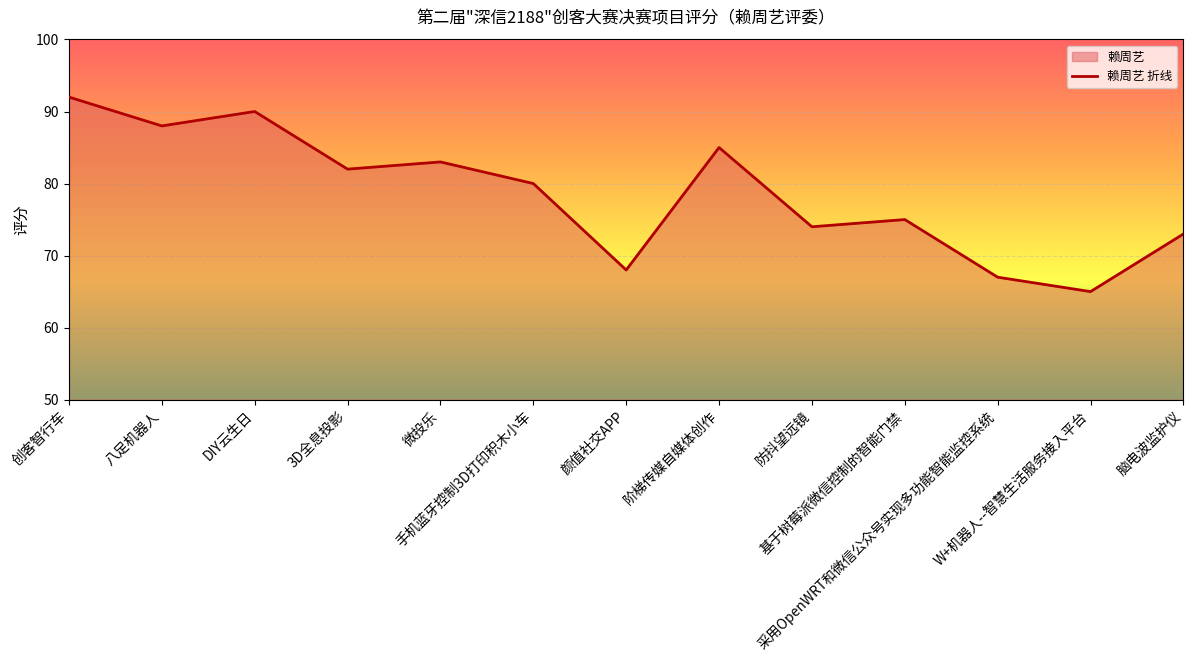

What is the value of the 8th point from the left?

85